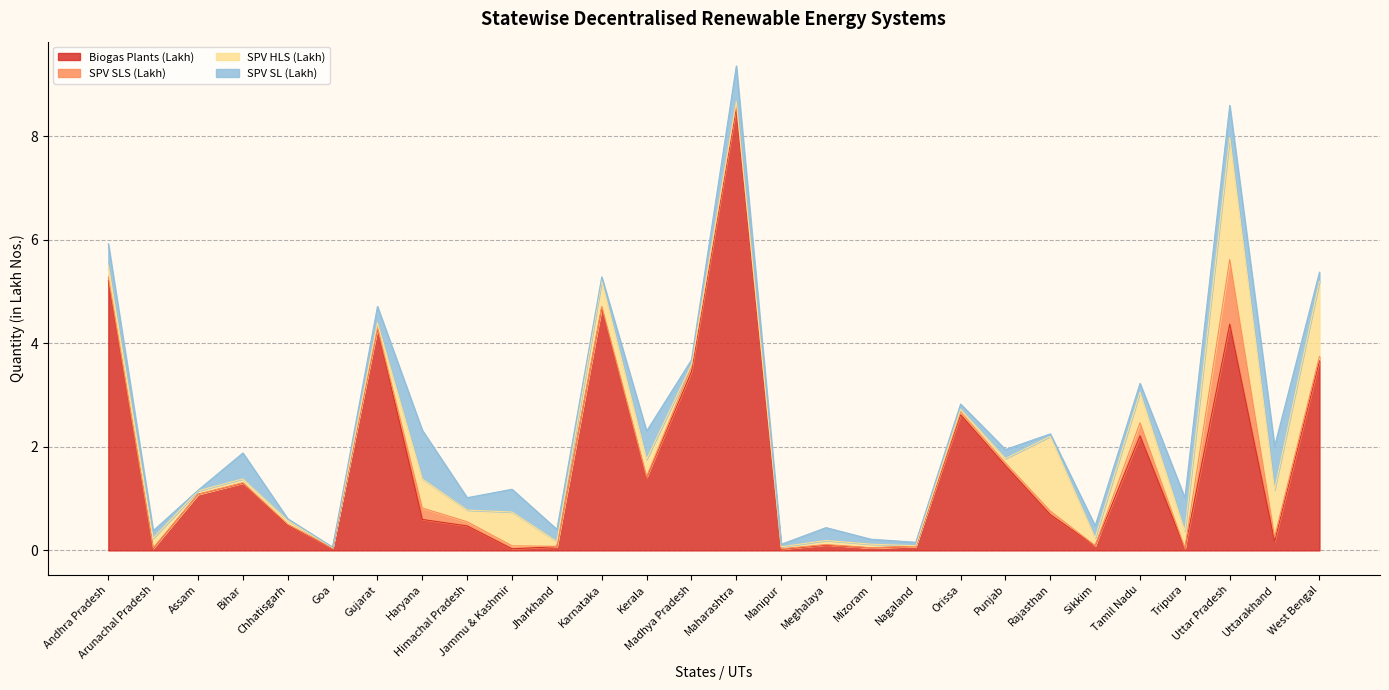

Reading left to right, what are all the values shown in this chart?

Biogas Plants (Lakh): 5.2	0.0	1.1	1.3	0.5	0.0	4.3	0.6	0.5	0.0	0.1	4.7	1.4	3.5	8.6	0.0	0.1	0.0	0.1	2.6	1.6	0.7	0.1	2.2	0.0	4.4	0.2	3.7
SPV SLS (Lakh): 0.1	0.0	0.0	0.0	0.0	0.0	0.0	0.2	0.1	0.1	0.0	0.0	0.0	0.1	0.1	0.0	0.0	0.0	0.0	0.1	0.1	0.1	0.0	0.3	0.0	1.2	0.1	0.1
SPV HLS (Lakh): 0.2	0.2	0.1	0.1	0.1	0.0	0.1	0.6	0.2	0.7	0.1	0.5	0.3	0.0	0.0	0.0	0.1	0.1	0.0	0.1	0.1	1.4	0.2	0.6	0.3	2.4	0.9	1.5
SPV SL (Lakh): 0.4	0.1	0.0	0.5	0.0	0.0	0.3	0.9	0.2	0.4	0.2	0.1	0.5	0.1	0.7	0.0	0.2	0.1	0.1	0.1	0.2	0.0	0.2	0.2	0.6	0.6	0.8	0.2